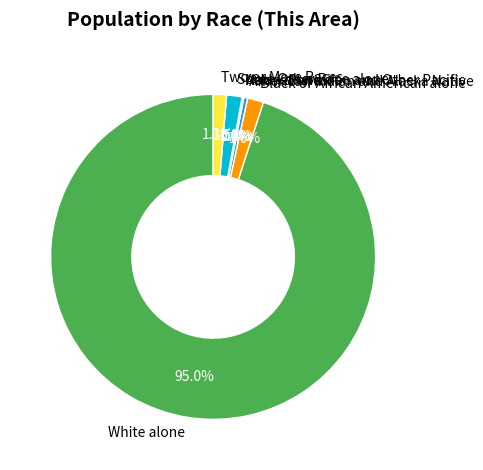

What is the largest slice in the pie chart?

White alone